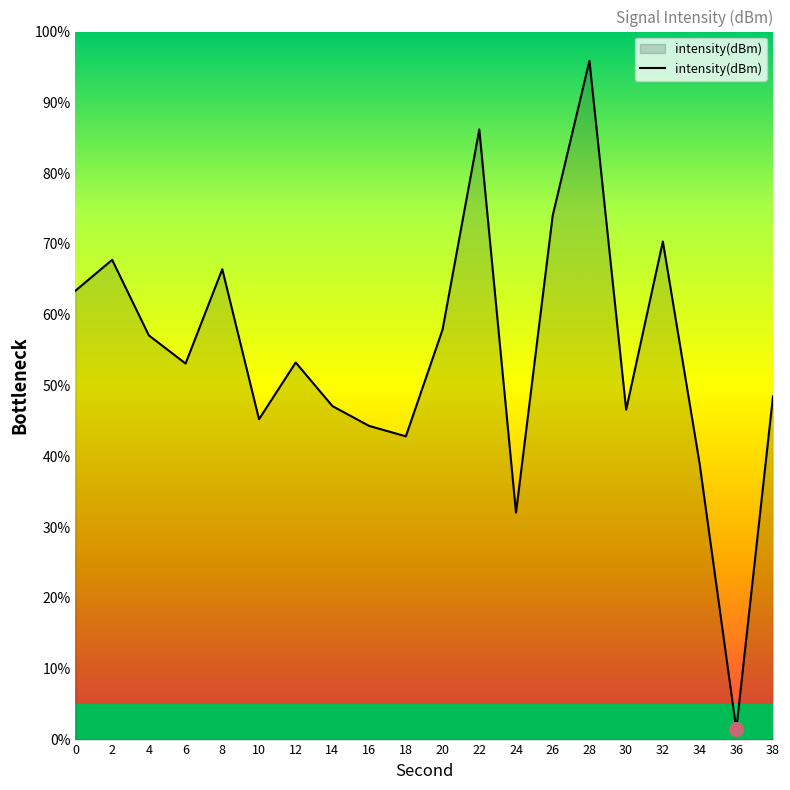

What is the minimum value shown in the chart?

1.5